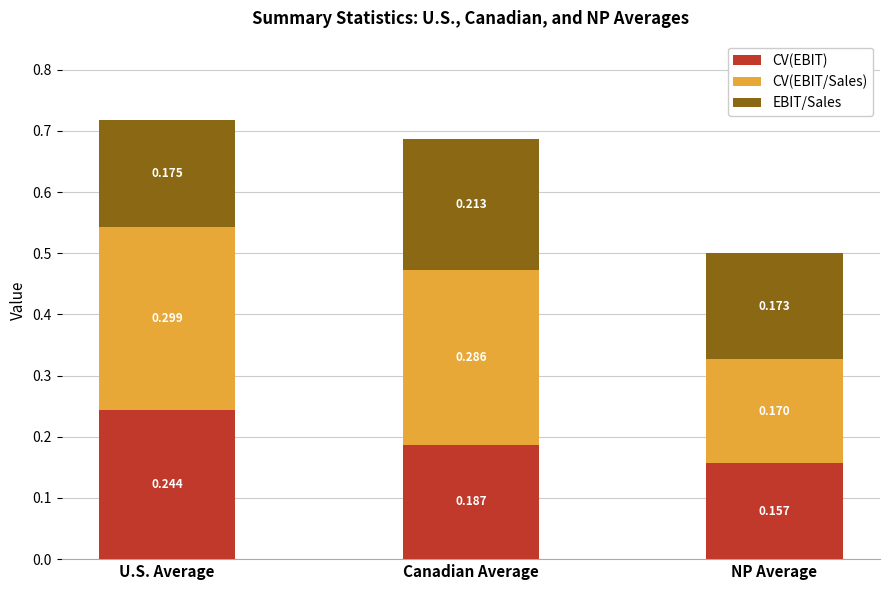

Which category has the lowest value in the CV(EBIT) series?

NP Average